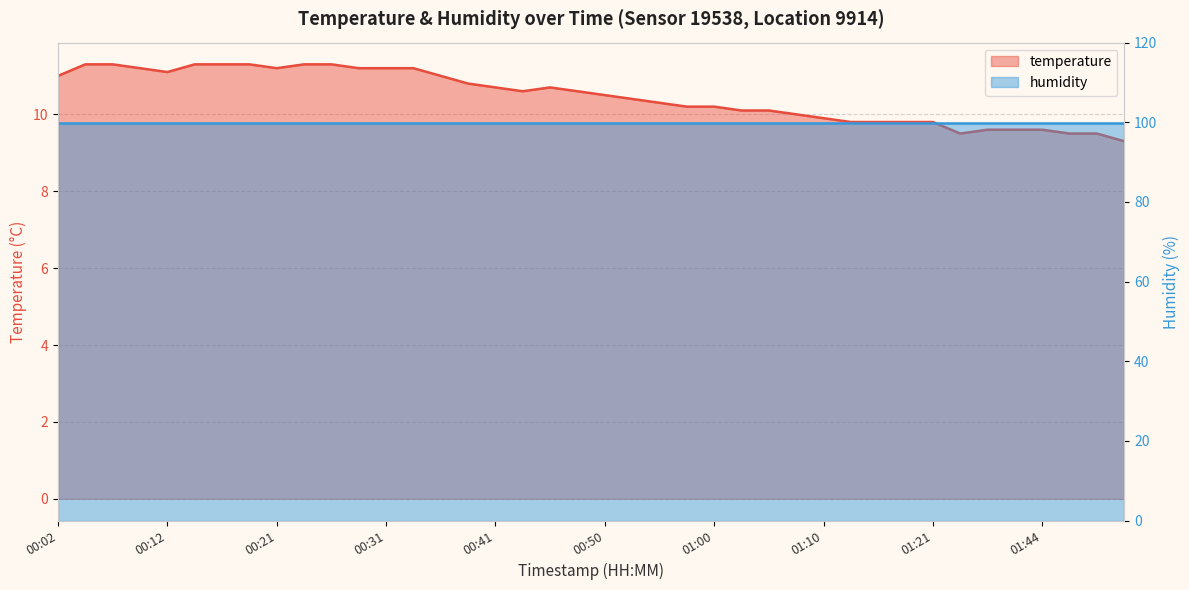

At which category does the chart reach its peak across all series?

00:04